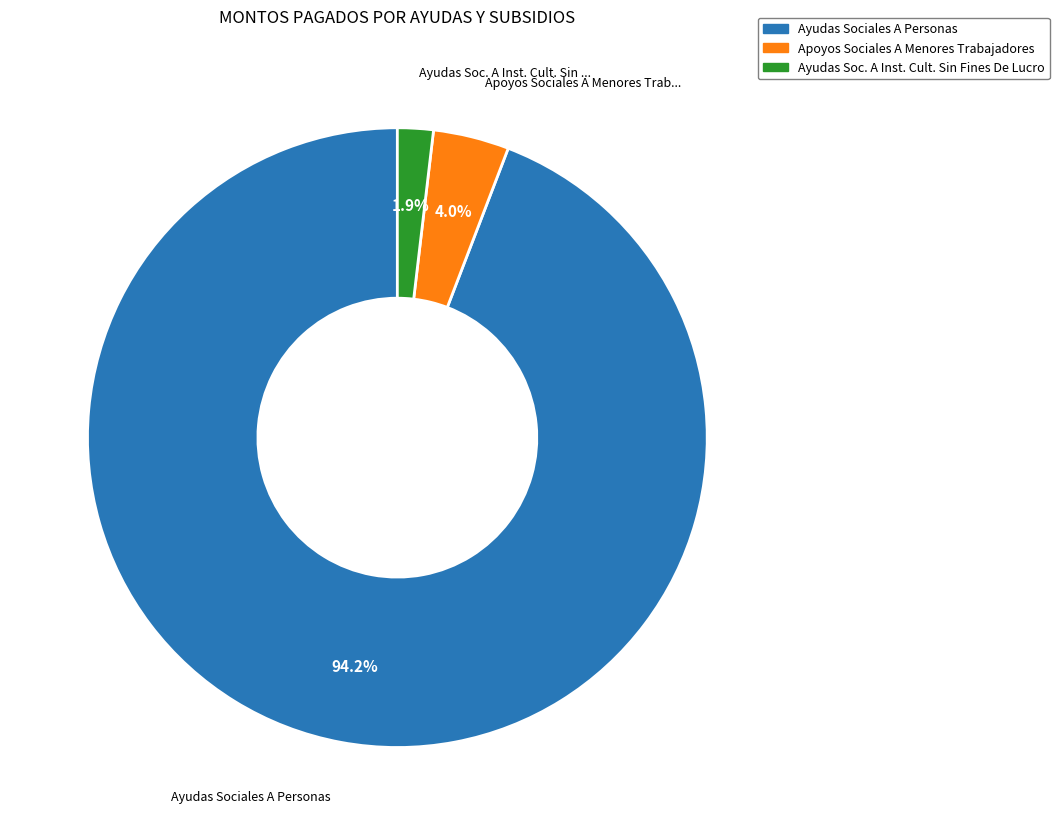

Which category has the biggest portion of the pie?

Ayudas Sociales A Personas